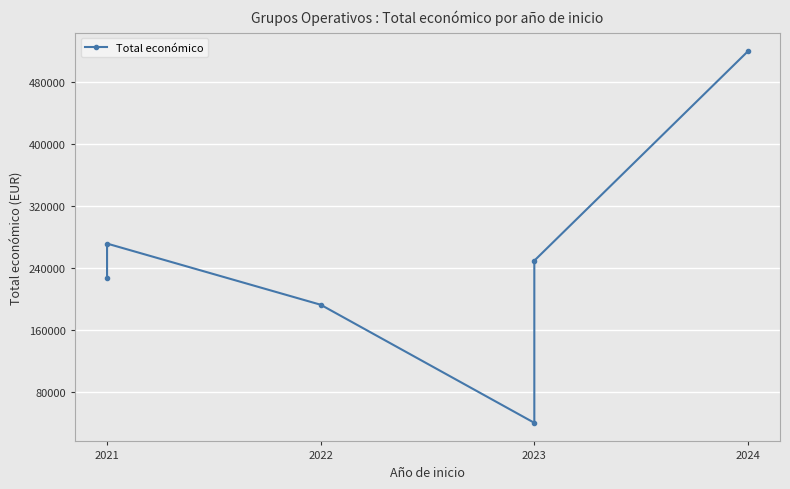

What is the value of the 2nd point from the left?

228019